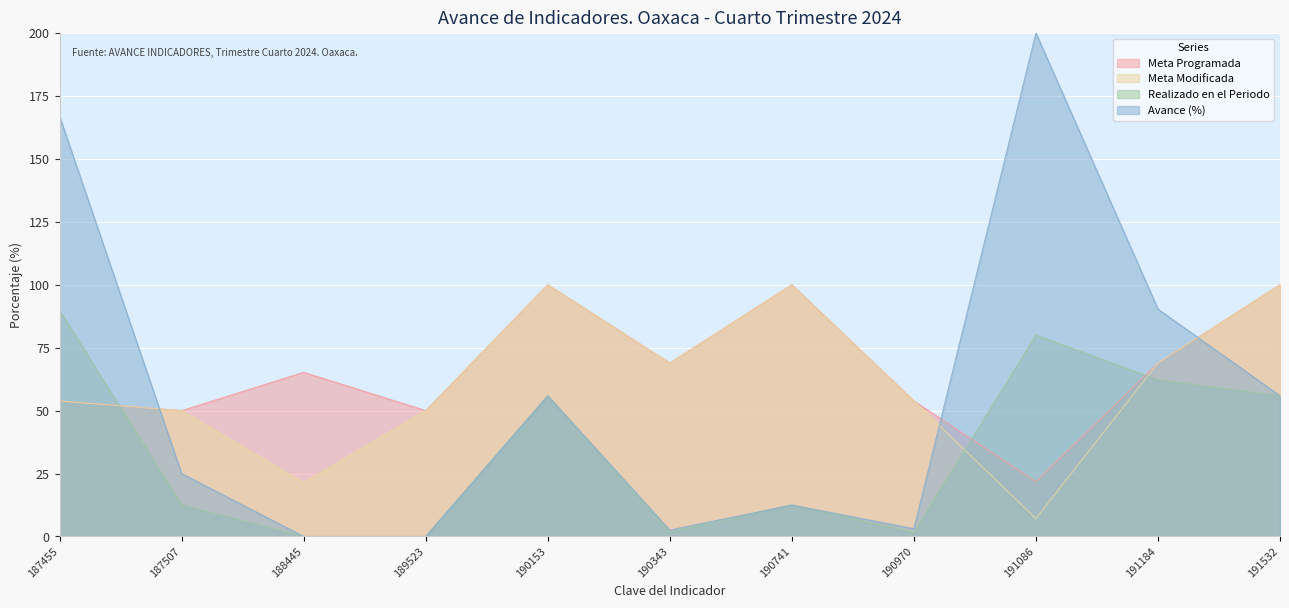

Which has a higher value, 190153 or 191086?

190153